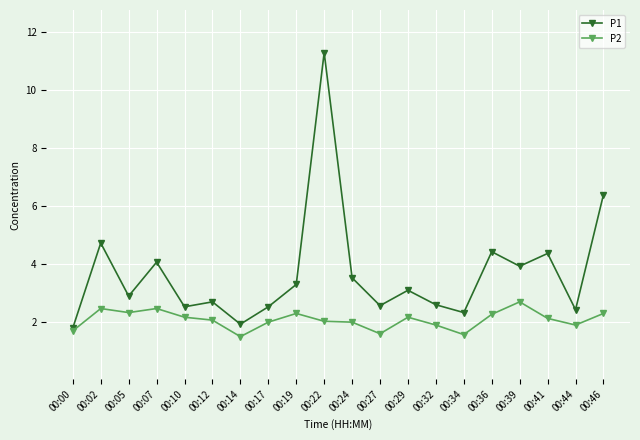

The P2 series shows 1.9 at 00:32. True or false?

True